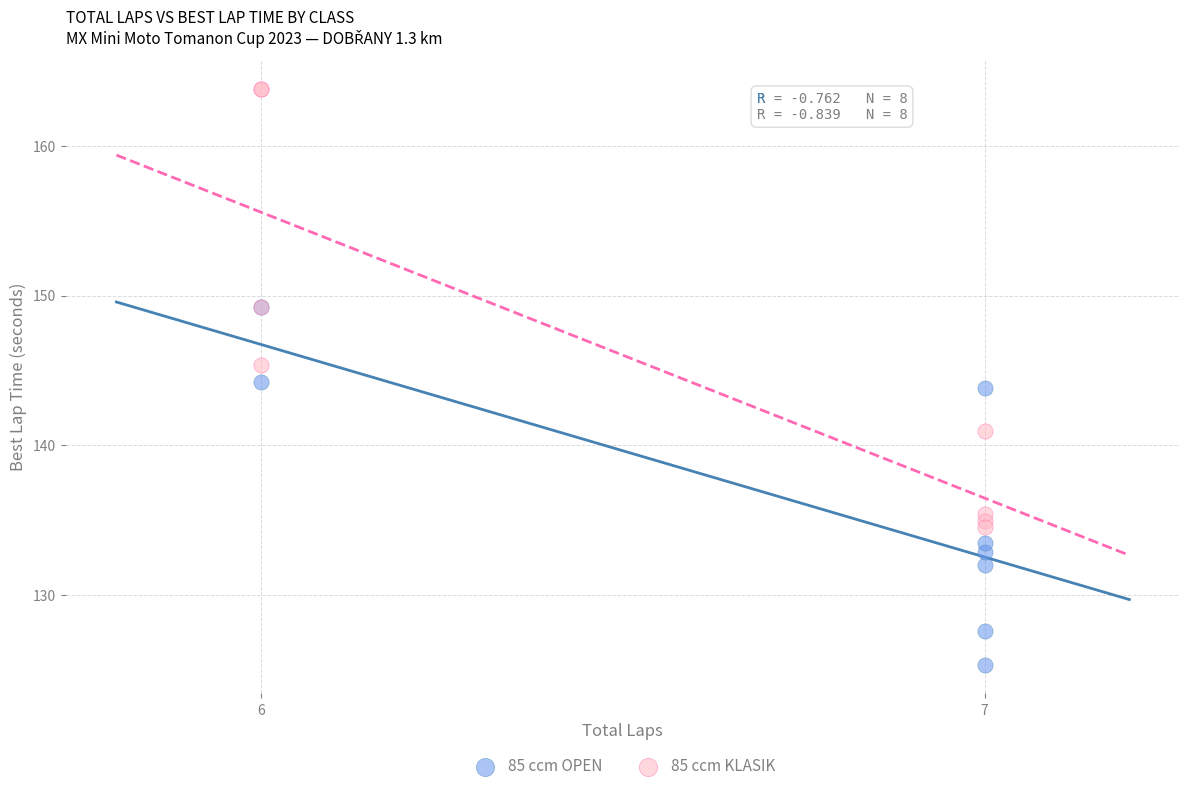

Which series contains the lowest Y value?

85 ccm OPEN